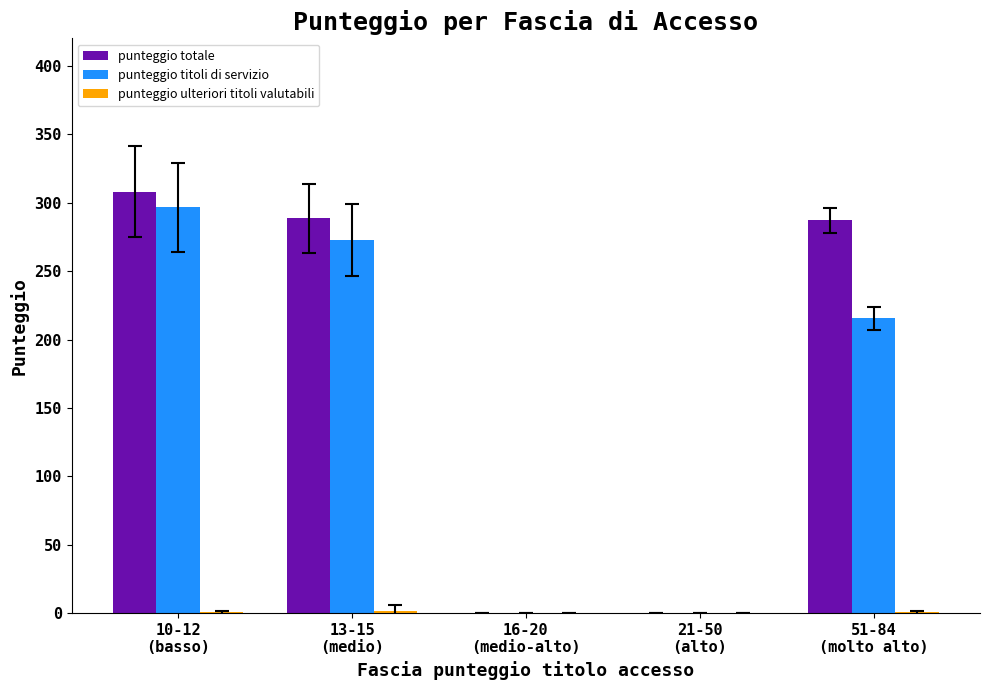

What is the sum of all punteggio totale values?

883.4